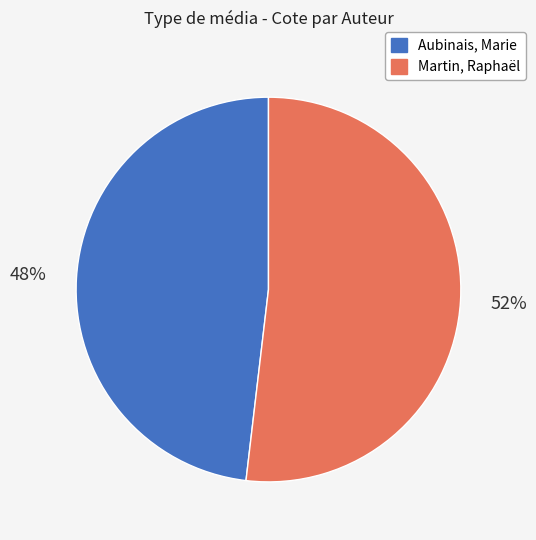

To the nearest percent, what is the average slice percentage?

50%